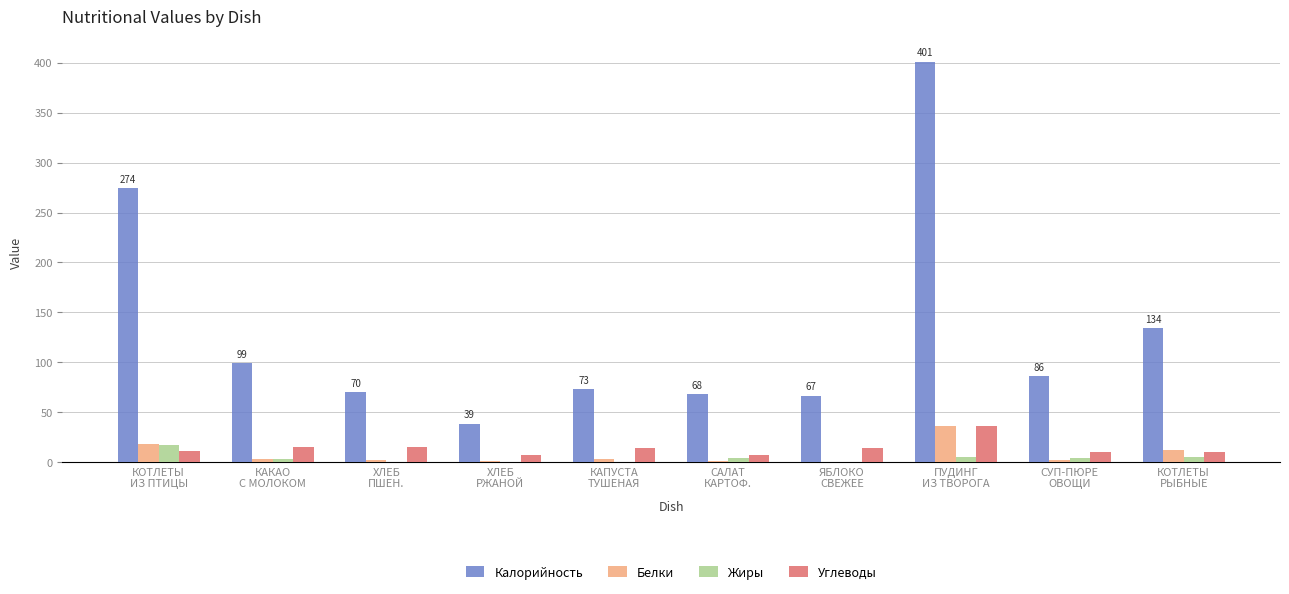

What is the sum of the Калорийность values at СУП-ПЮРЕ
ОВОЩИ and САЛАТ
КАРТОФ.?

154.0